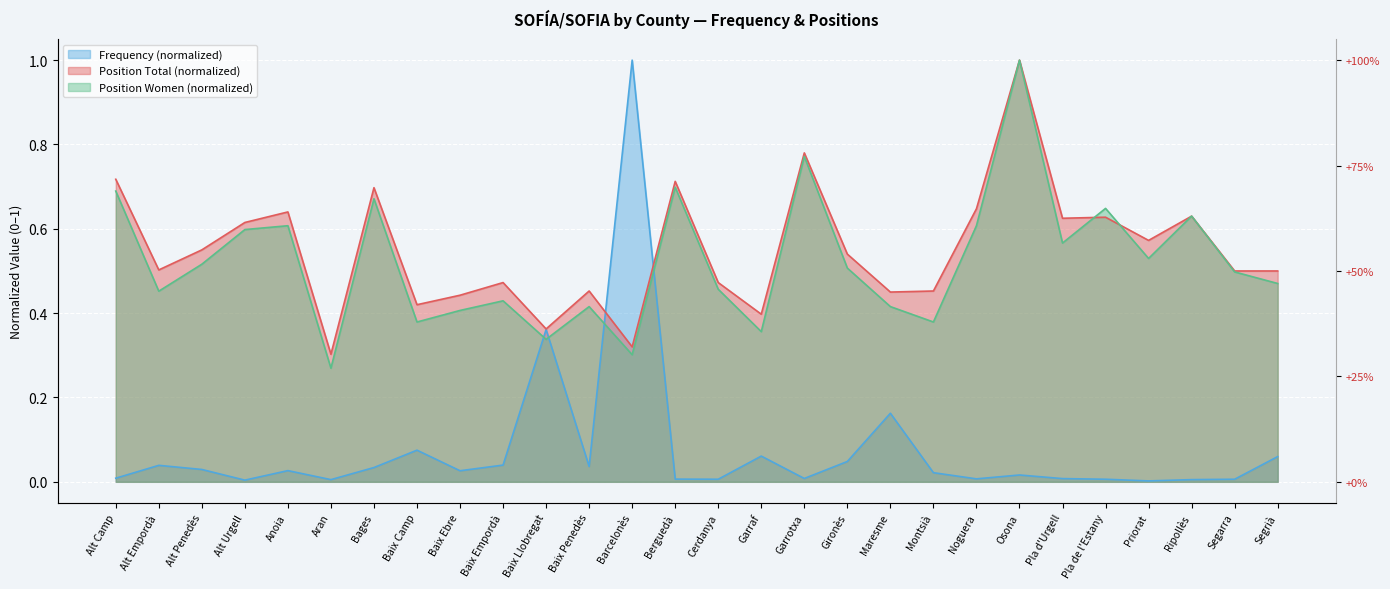

How many intersections are there between Frequency and Position Women?

4